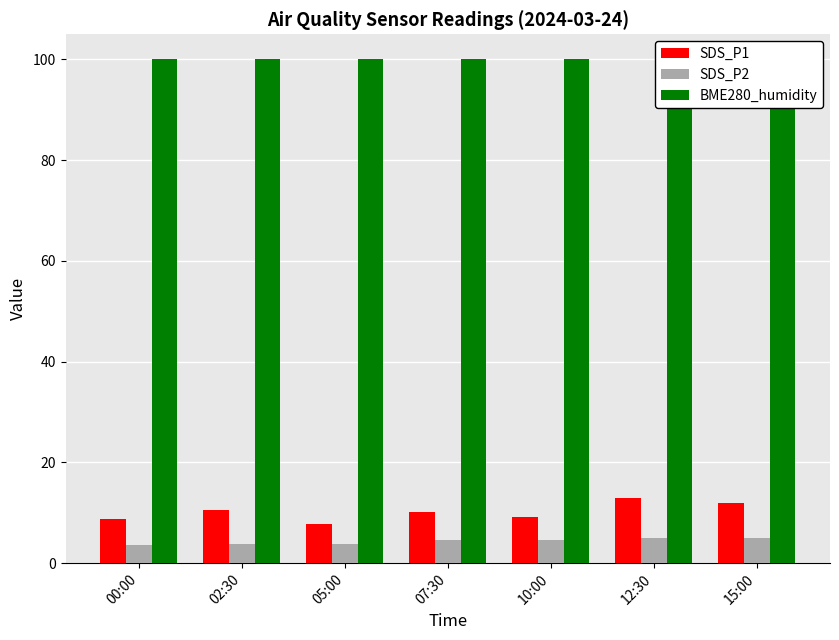

What is the total value across all series at 07:30?

114.8